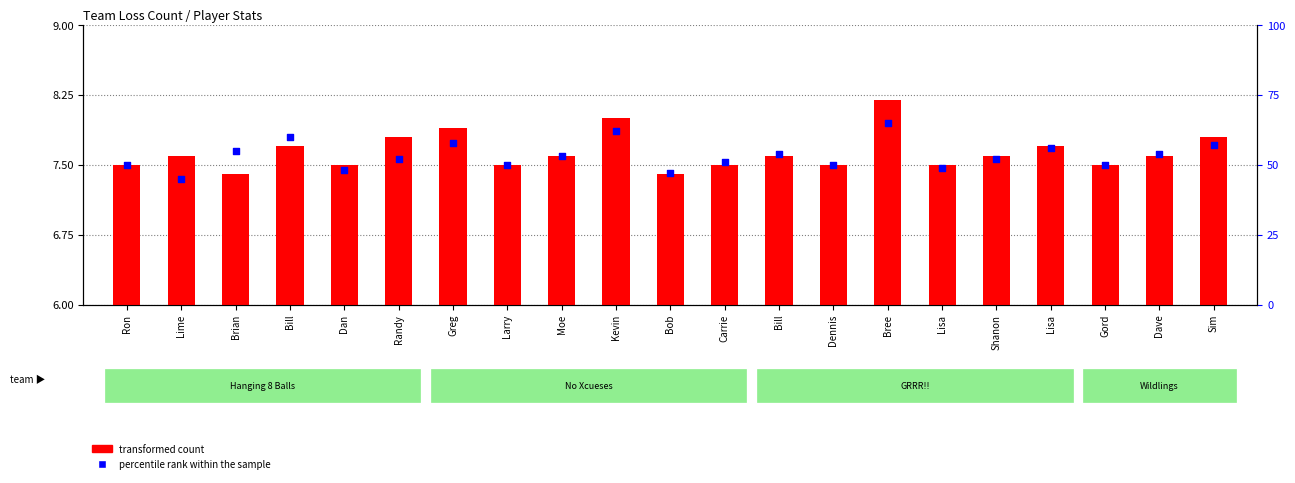

Which series has the largest Y range (max minus min)?

percentile rank within the sample